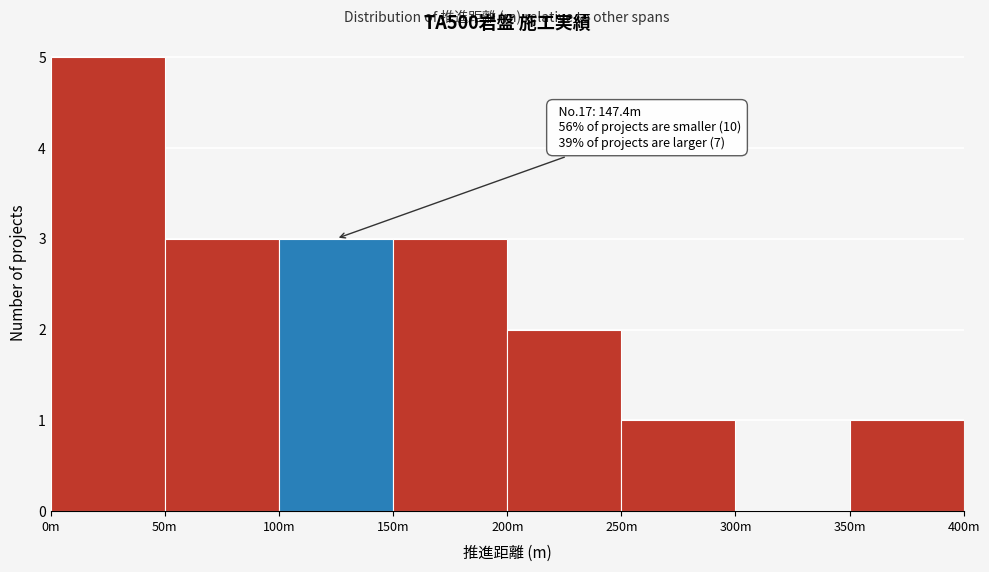

Reading right to left, extract all data points from this chart.

350m=1	300m=0	250m=1	200m=2	150m=3	100m=3	50m=3	0m=5